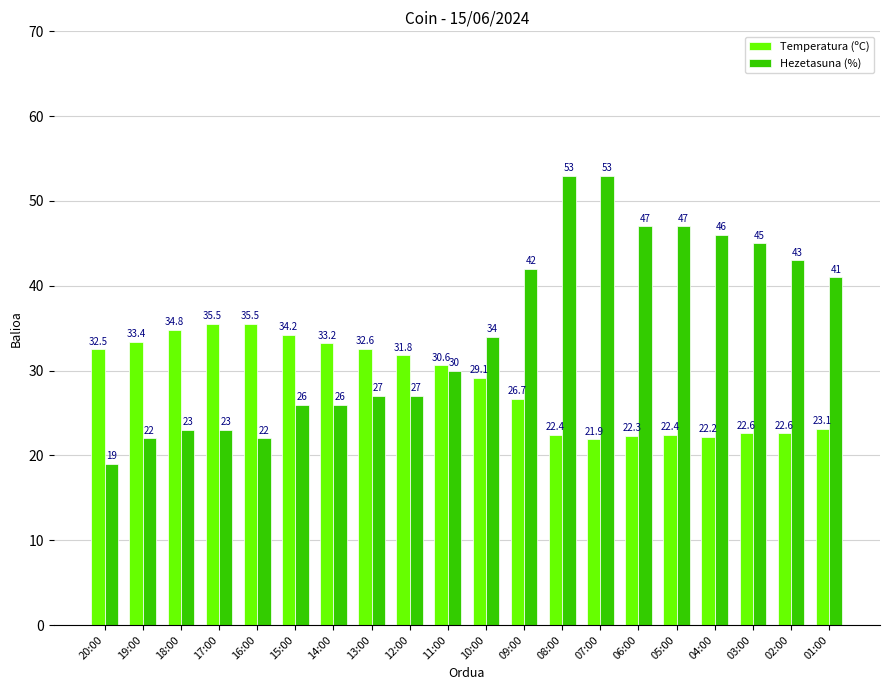

Rank the series by their maximum value, from lowest to highest.

Temperatura (ºC), Hezetasuna (%)